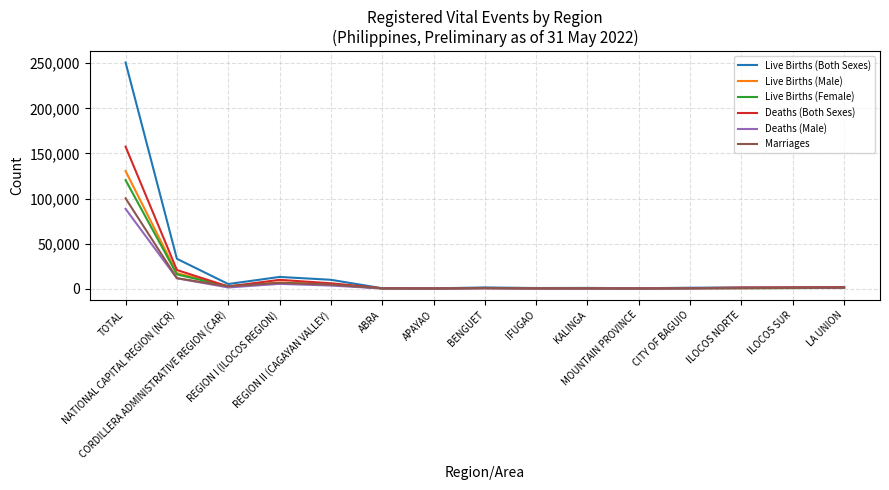

What is the average value of the Live Births (Female) series?

10291